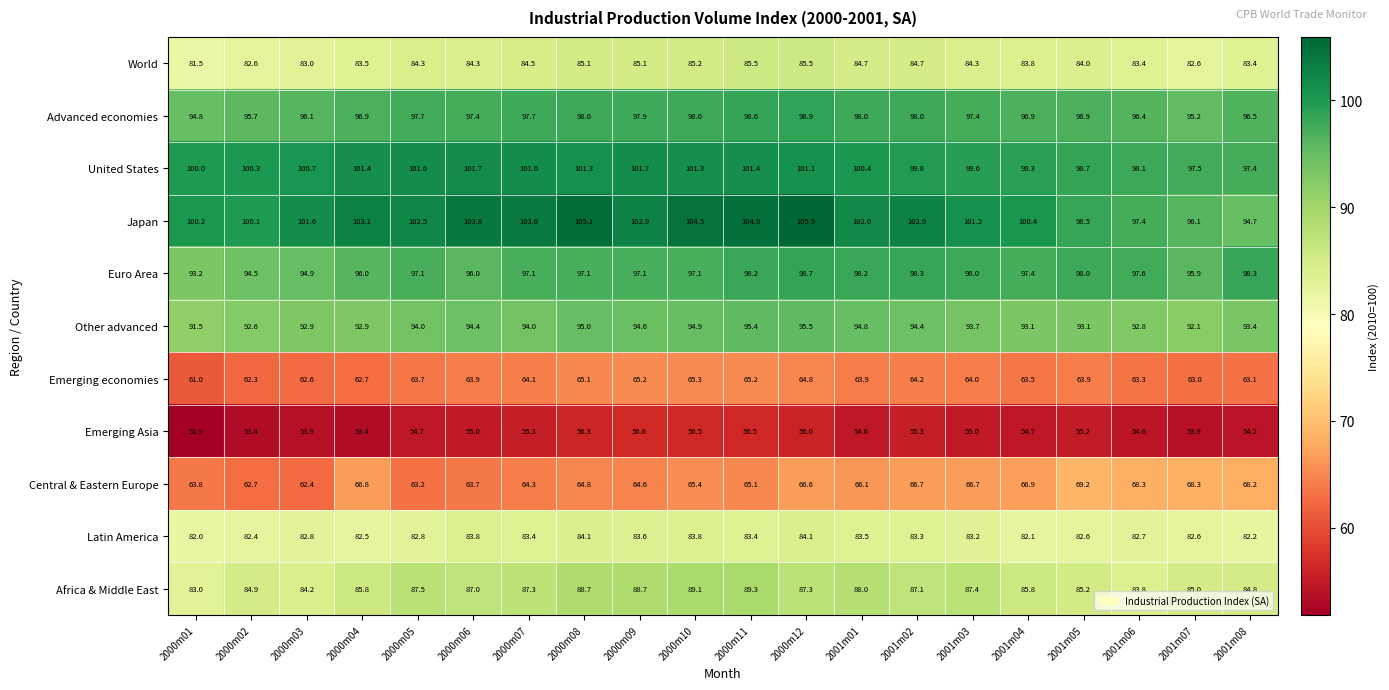

Is it true that World equals 120.8 at 2000m07?

False